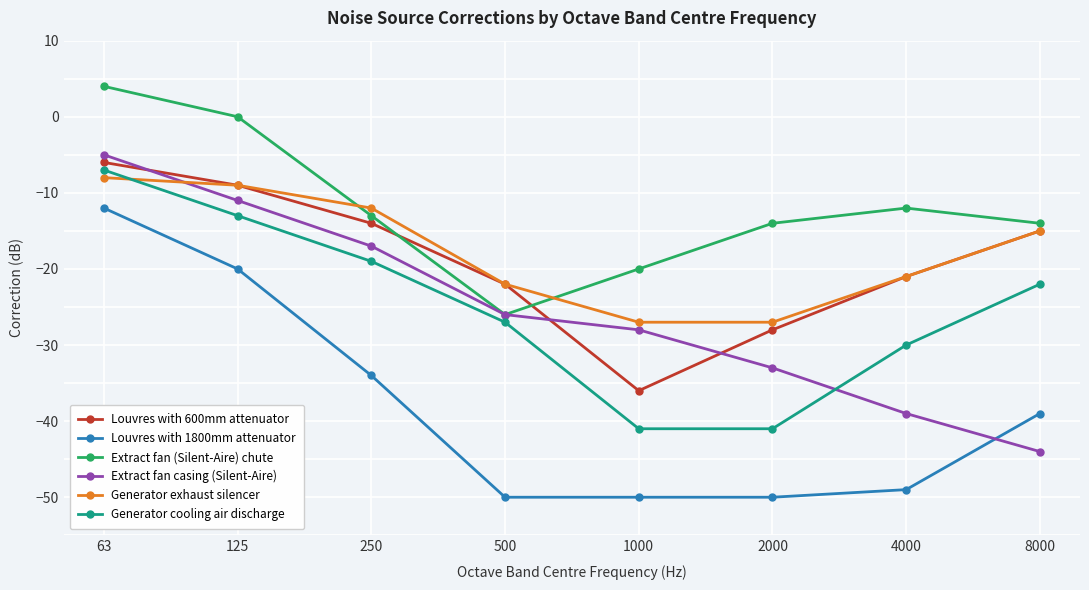

True or false: Generator exhaust silencer has a value of -12 at 250.

True